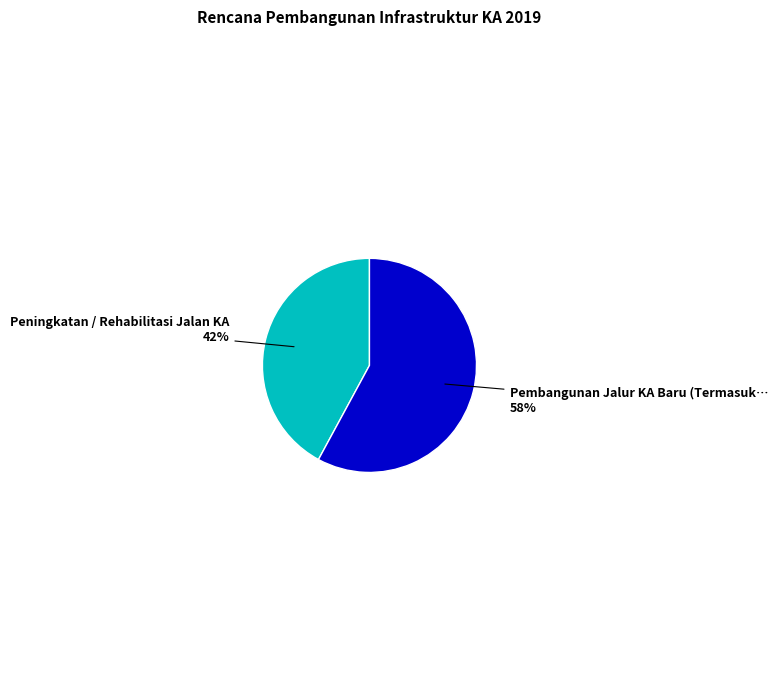

Is there a majority slice in this chart?

Yes